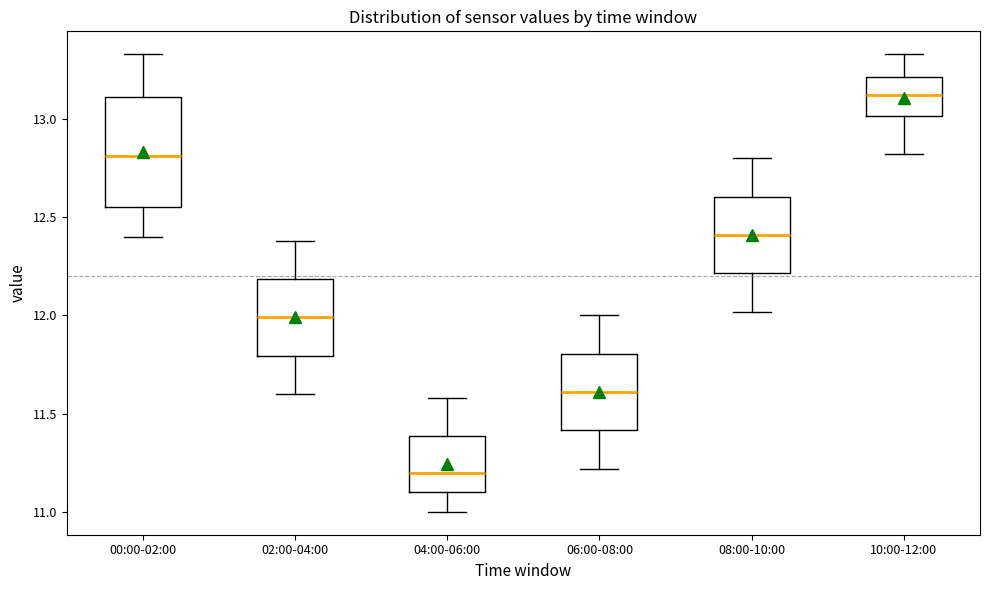

Reading left to right, read every box against the y-axis: the position of its median line, the range the box covers, and the ends of its whiskers. The values are not printed on the chart, so give them approximately, as read against the axis.

00:00-02:00: median 12.80, box 12.55 to 13.10, whiskers 12.40 to 13.35
02:00-04:00: median 12.00, box 11.80 to 12.20, whiskers 11.60 to 12.40
04:00-06:00: median 11.20, box 11.10 to 11.40, whiskers 11.00 to 11.60
06:00-08:00: median 11.60, box 11.40 to 11.80, whiskers 11.20 to 12.00
08:00-10:00: median 12.40, box 12.20 to 12.60, whiskers 12.00 to 12.80
10:00-12:00: median 13.10, box 13.00 to 13.20, whiskers 12.80 to 13.35